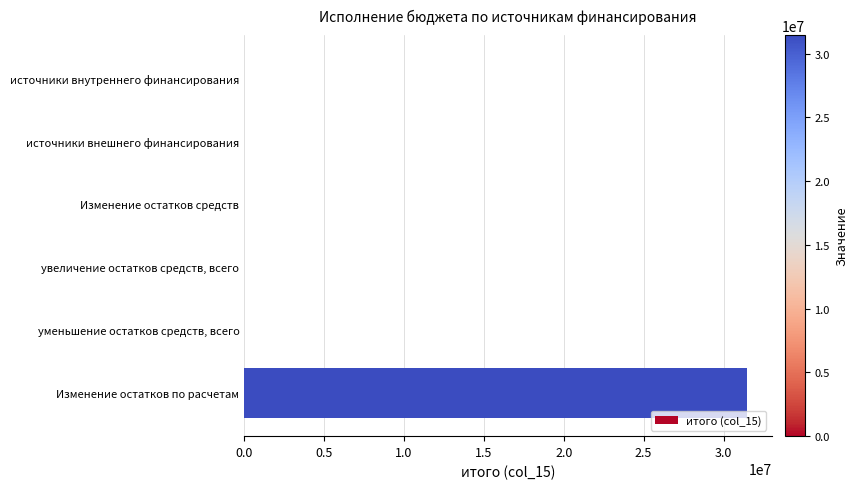

The chart shows a value of -18187952.1 at увеличение остатков средств, всего. True or false?

False